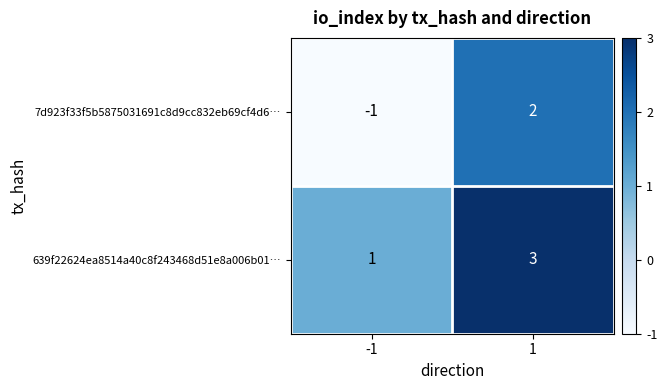

Which series has the largest range (max minus min)?

7d923f33f5b5875031691c8d9cc832eb69cf4d6…